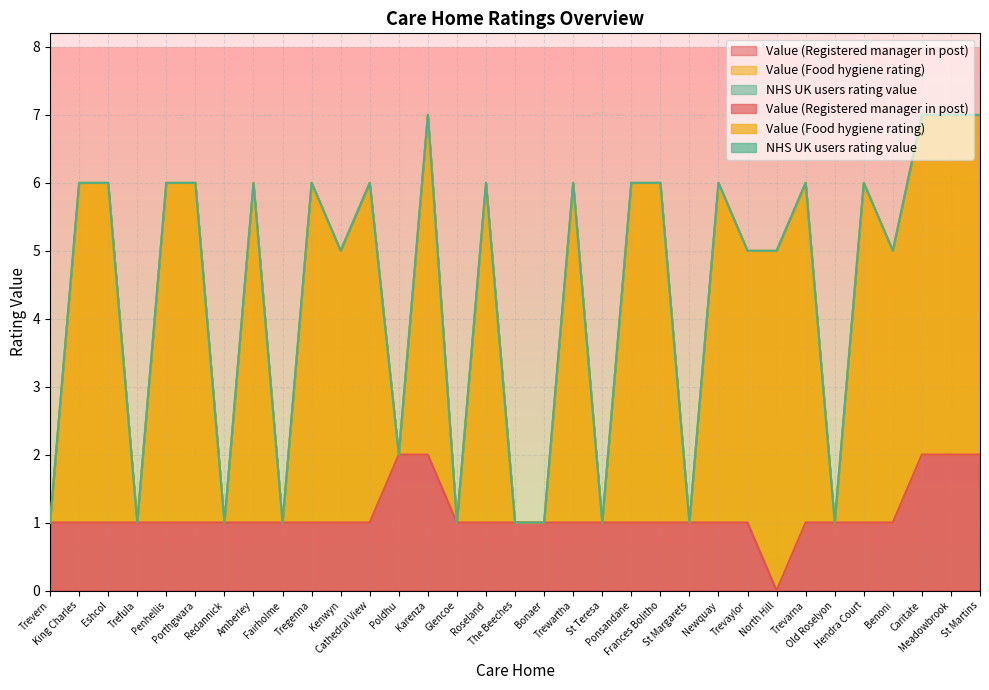

Reading left to right, transcribe all the data shown in this chart.

Value (Registered manager in post): Trevern=1	King Charles=1	Eshcol=1	Trefula=1	Penhellis=1	Porthgwara=1	Redannick=1	Amberley=1	Fairholme=1	Tregenna=1	Kenwyn=1	Cathedral View=1	Poldhu=2	Karenza=2	Glencoe=1	Roseland=1	The Beeches=1	Bonaer=1	Trewartha=1	St Teresa=1	Ponsandane=1	Frances Bolitho=1	St Margarets=1	Newquay=1	Trevaylor=1	North Hill=0	Trevarna=1	Old Roselyon=1	Hendra Court=1	Benoni=1	Caritate=2	Meadowbrook=2	St Martins=2
Value (Food hygiene rating): Trevern=1	King Charles=6	Eshcol=6	Trefula=1	Penhellis=6	Porthgwara=6	Redannick=1	Amberley=6	Fairholme=1	Tregenna=6	Kenwyn=5	Cathedral View=6	Poldhu=2	Karenza=7	Glencoe=1	Roseland=6	The Beeches=1	Bonaer=1	Trewartha=6	St Teresa=1	Ponsandane=6	Frances Bolitho=6	St Margarets=1	Newquay=6	Trevaylor=5	North Hill=5	Trevarna=6	Old Roselyon=1	Hendra Court=6	Benoni=5	Caritate=7	Meadowbrook=7	St Martins=7